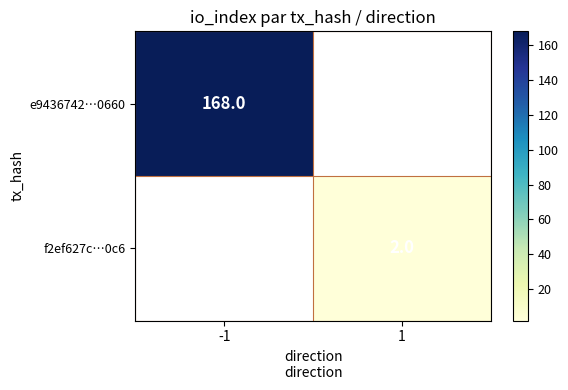

Is the value of e9436742…0660 at -1 greater than the value of f2ef627c…0c6 at 1?

Yes